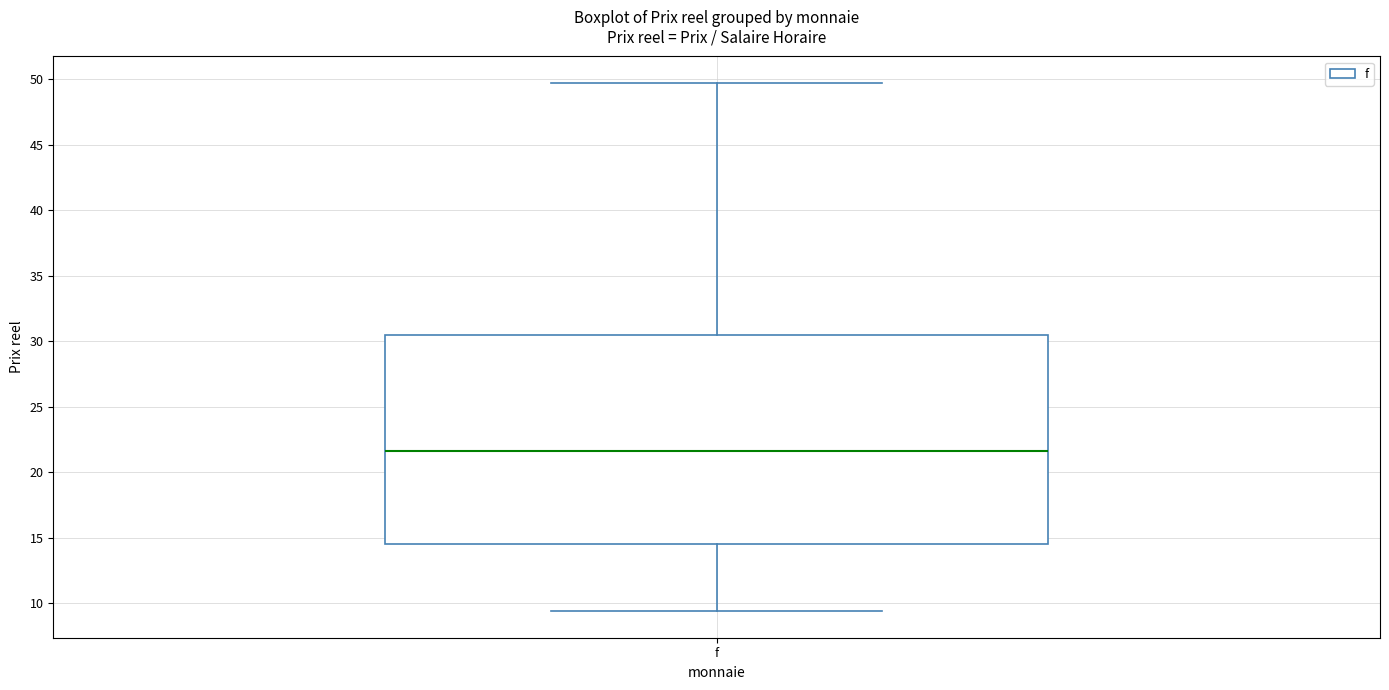

Where is the lower edge of the box for f on the y-axis? The values are not printed on the chart, so give them approximately, as read against the axis.

14.5